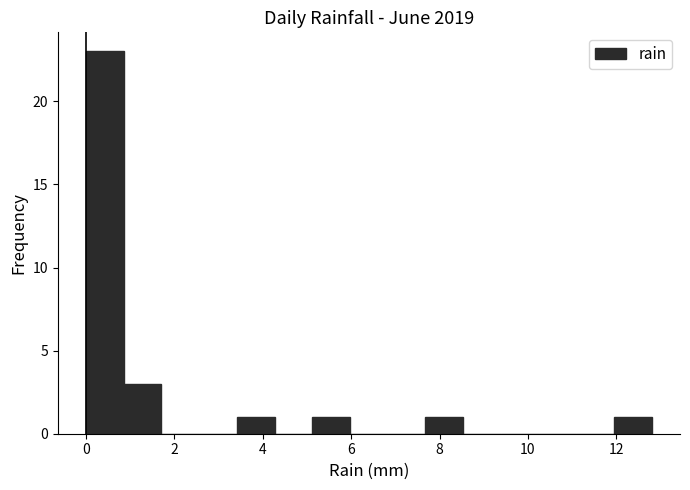

Reading left to right, transcribe this chart: for each bar, give the range it covers on the x-axis and its height. Neither the bar edges nor the heights are printed on the chart, so give them approximately, as read against the axes.

0.0 to 0.8: 23
0.8 to 1.8: 3
1.8 to 2.6: 0
2.6 to 3.4: 0
3.4 to 4.2: 1
4.2 to 5.2: 0
5.2 to 6.0: 1
6.0 to 6.8: 0
6.8 to 7.6: 0
7.6 to 8.6: 1
8.6 to 9.4: 0
9.4 to 10.2: 0
10.2 to 11.0: 0
11.0 to 12.0: 0
12.0 to 12.8: 1